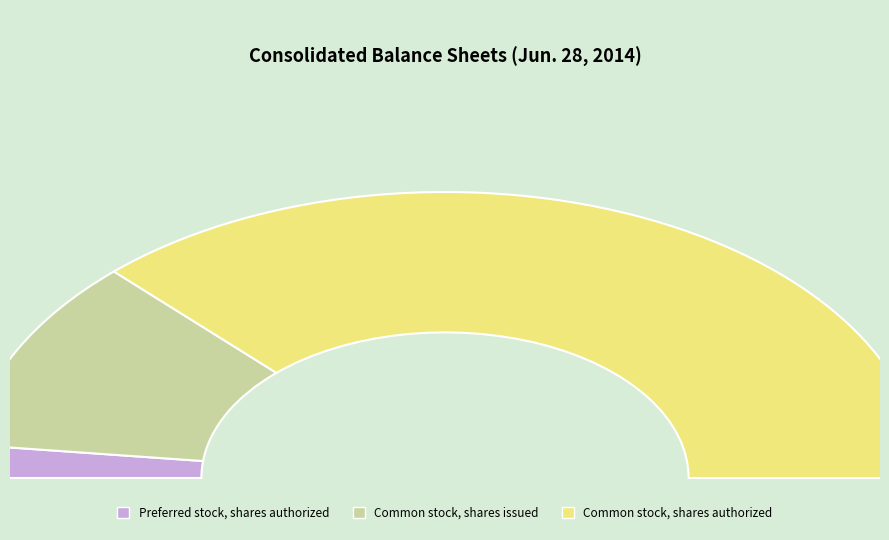

To the nearest percent, what is the combined percentage of Common stock, shares issued and Common stock, shares authorized?

96%